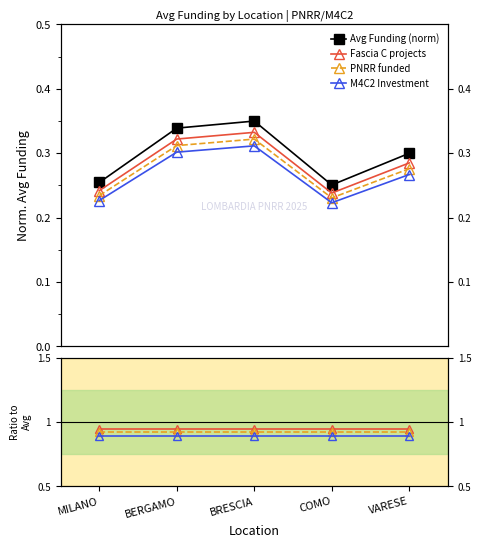

What is the label of the 5th point from the right?

MILANO